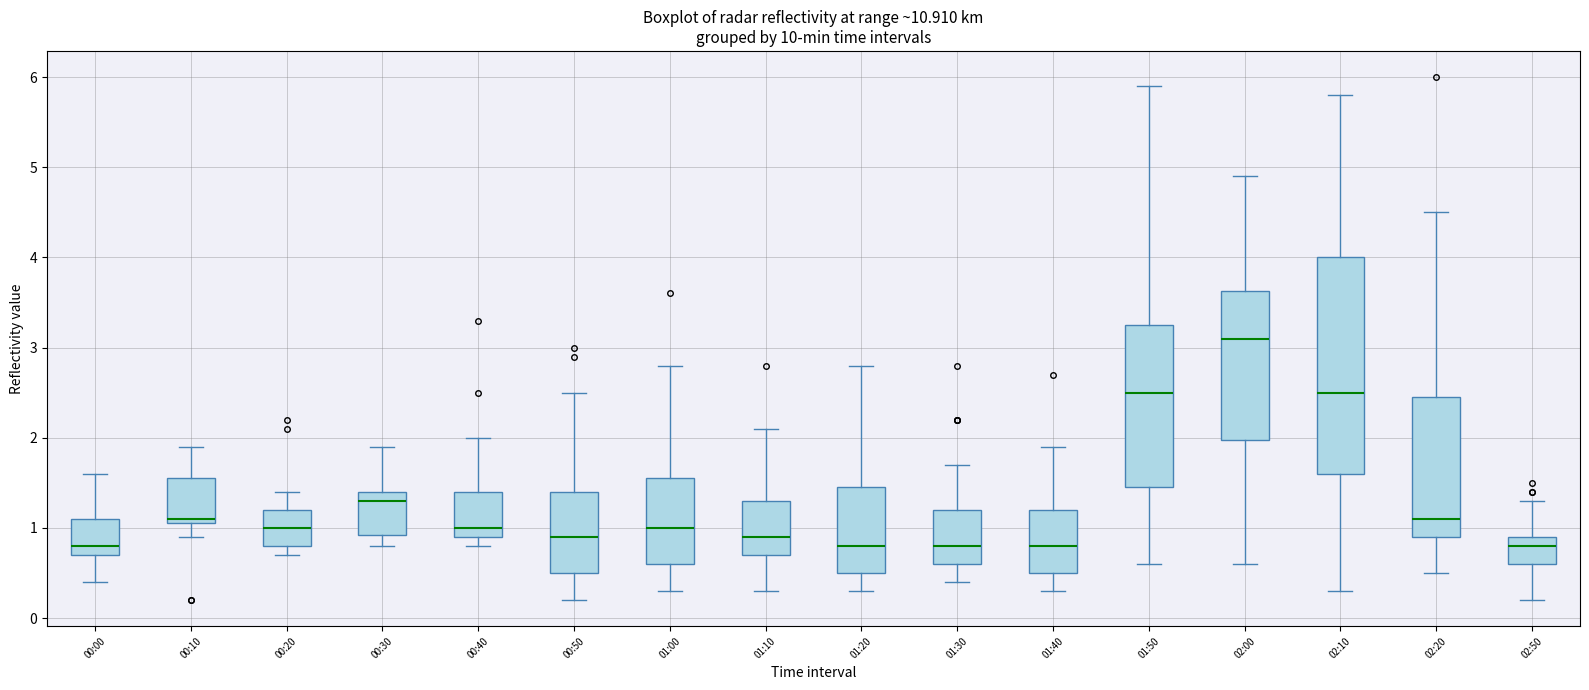

Which box is the tallest, from its lower edge to its upper edge?

02:10